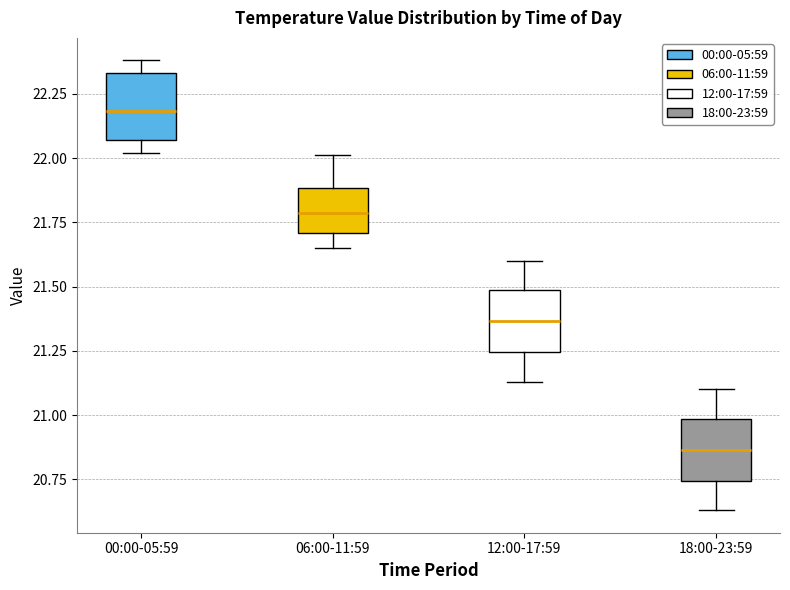

Reading left to right, transcribe this box plot: for each box, give where its median line is, the range the box spans, and where its two whiskers end, as read against the y-axis. The values are not printed on the chart, so give them approximately, as read against the axis.

00:00-05:59: median 22.20, box 22.05 to 22.35, whiskers 22.00 to 22.40
06:00-11:59: median 21.80, box 21.70 to 21.90, whiskers 21.65 to 22.00
12:00-17:59: median 21.35, box 21.25 to 21.50, whiskers 21.15 to 21.60
18:00-23:59: median 20.85, box 20.75 to 21.00, whiskers 20.65 to 21.10